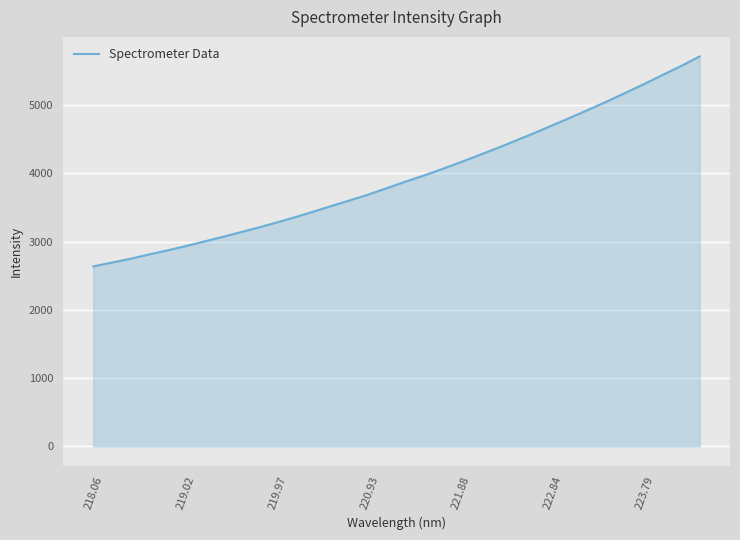

What is the smallest value displayed?

2635.5